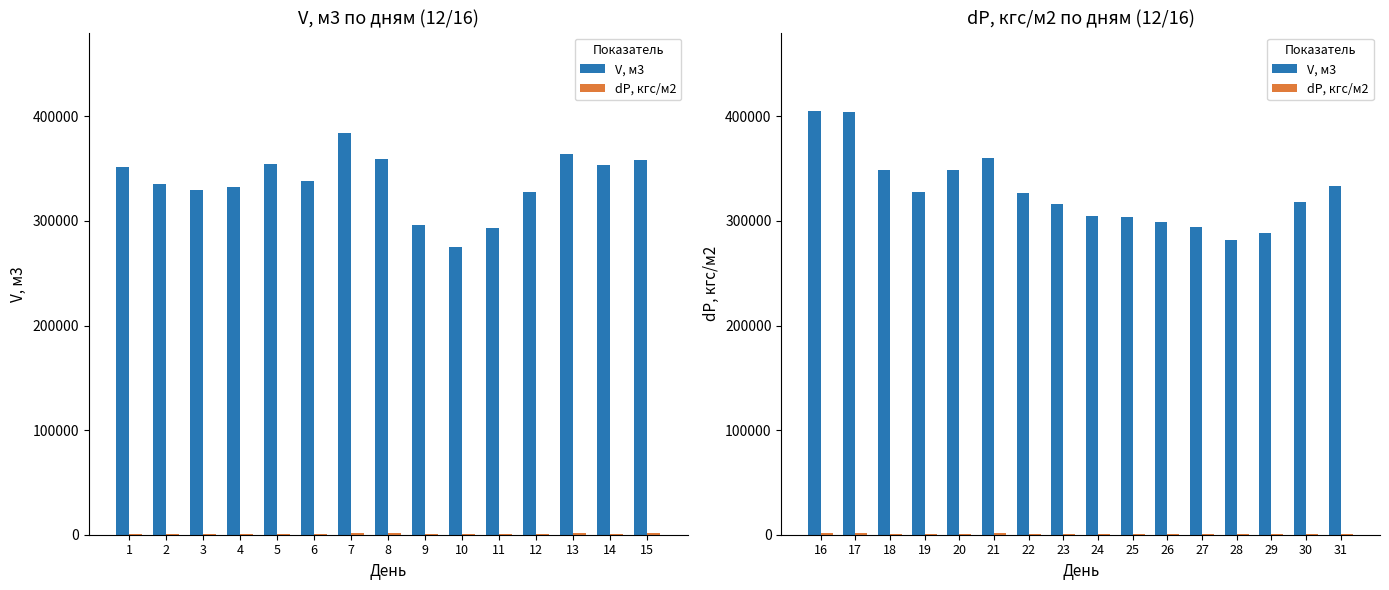

Is it true that V, м3 equals 226190.3 at 22?

False